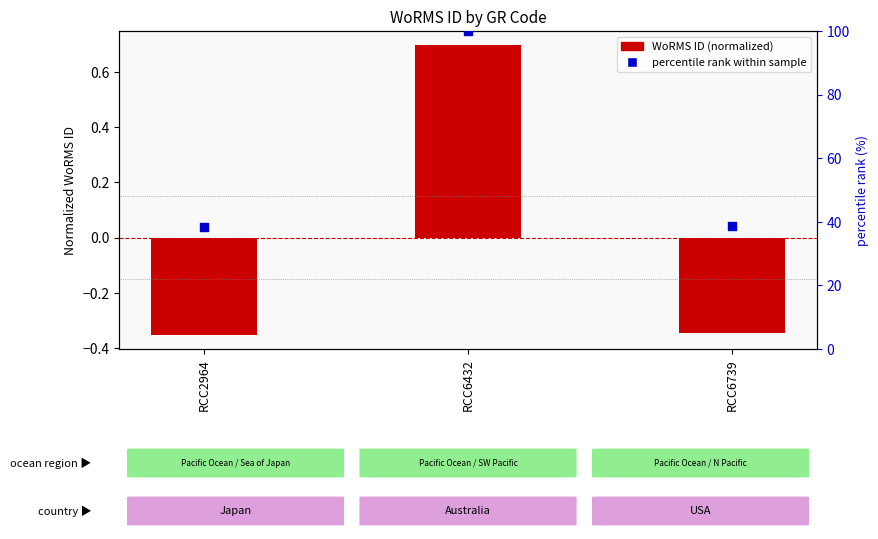

Which series reaches the maximum Y coordinate?

percentile rank within sample